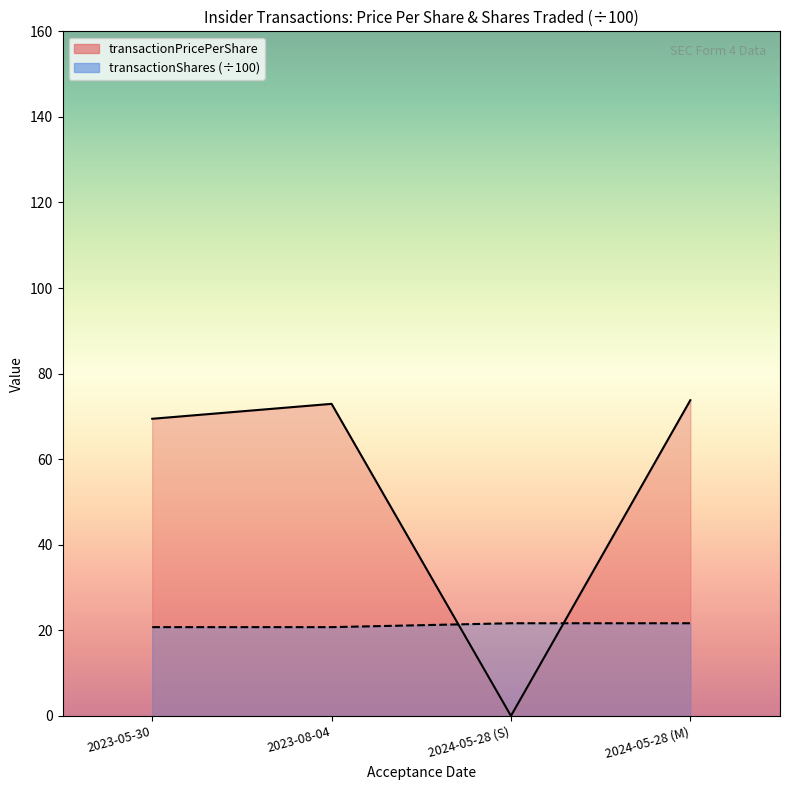

Is it true that the value at 2023-05-30 is 20.7?

True